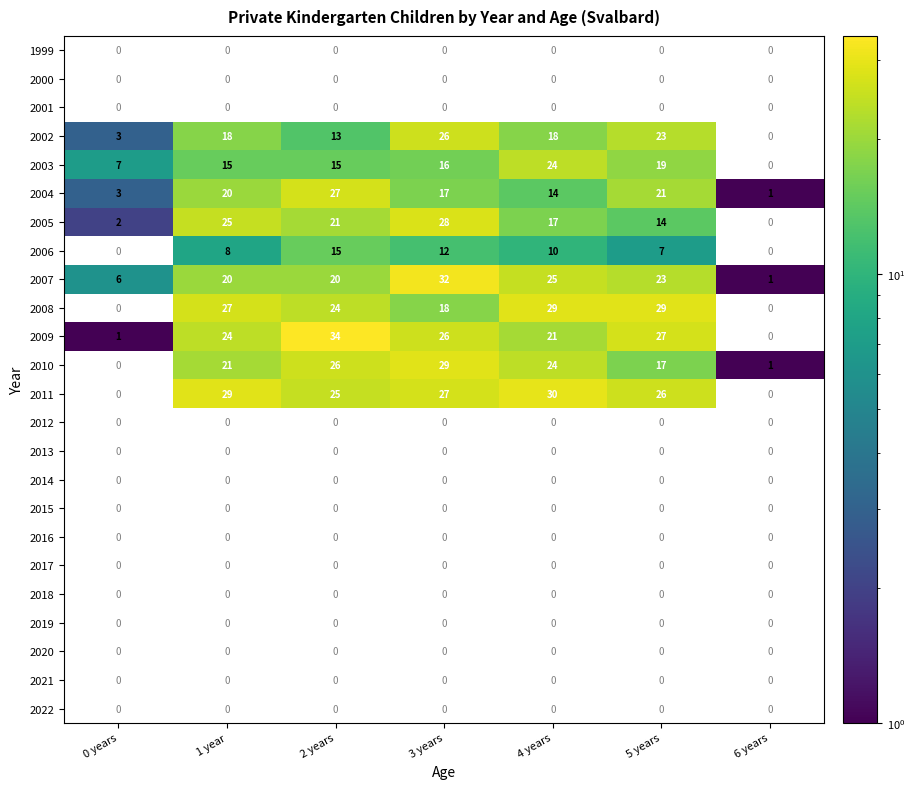

Where does the 2004 series first go above 17?

1 year